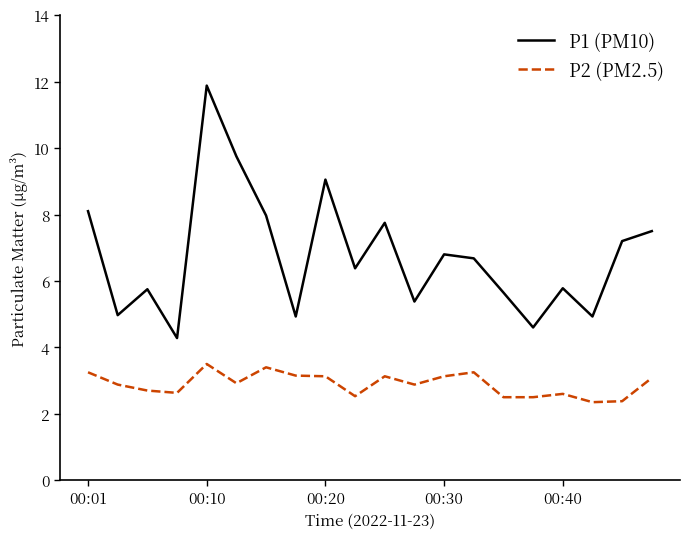

Rank the series by their maximum value, from lowest to highest.

P2 (PM2.5), P1 (PM10)